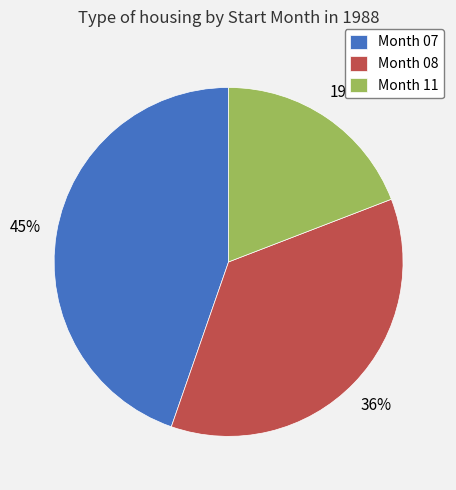

How many slices are in this pie chart?

3